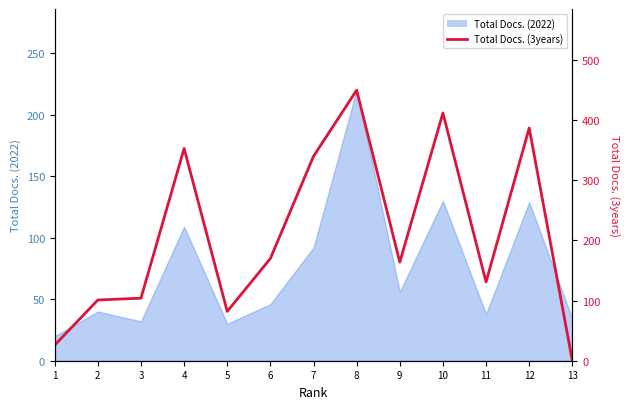

What is the difference between the second highest and second lowest values?

386